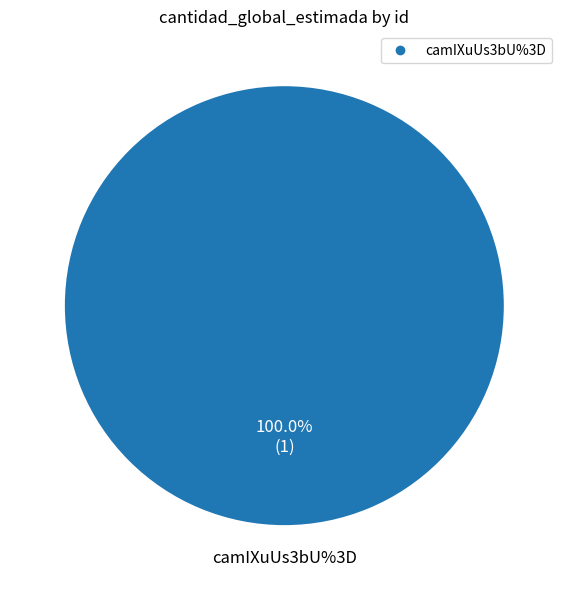

Does any single category account for the majority?

Yes